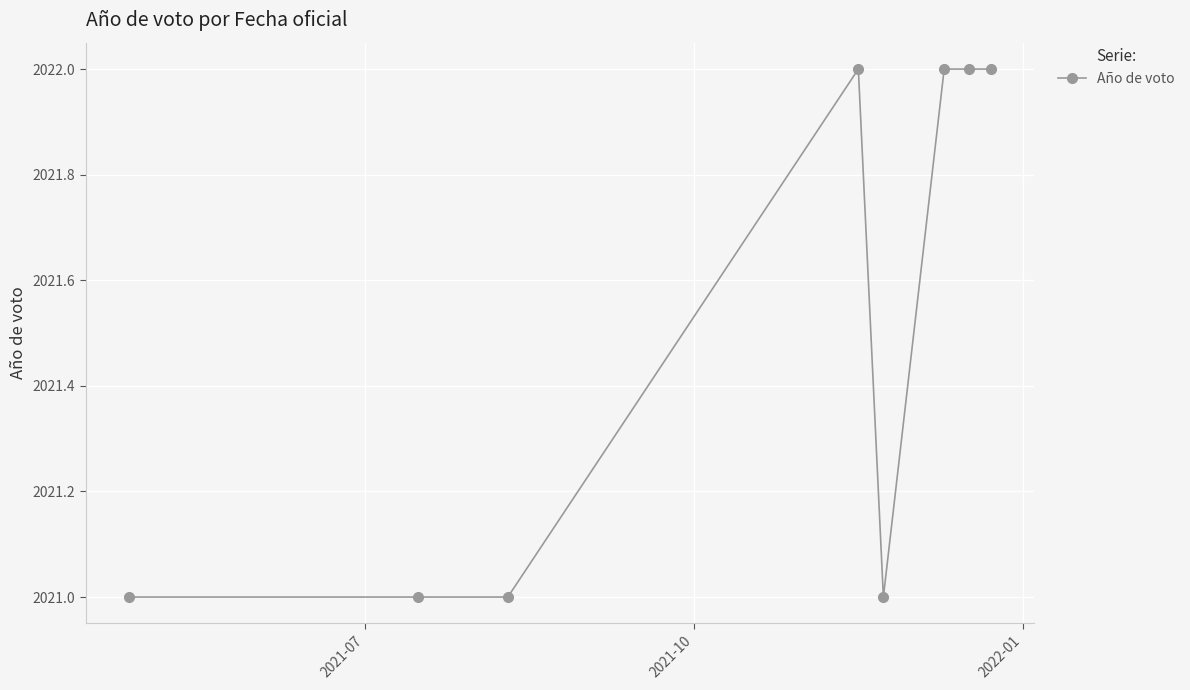

What is the value of the 7th point from the left?

2022